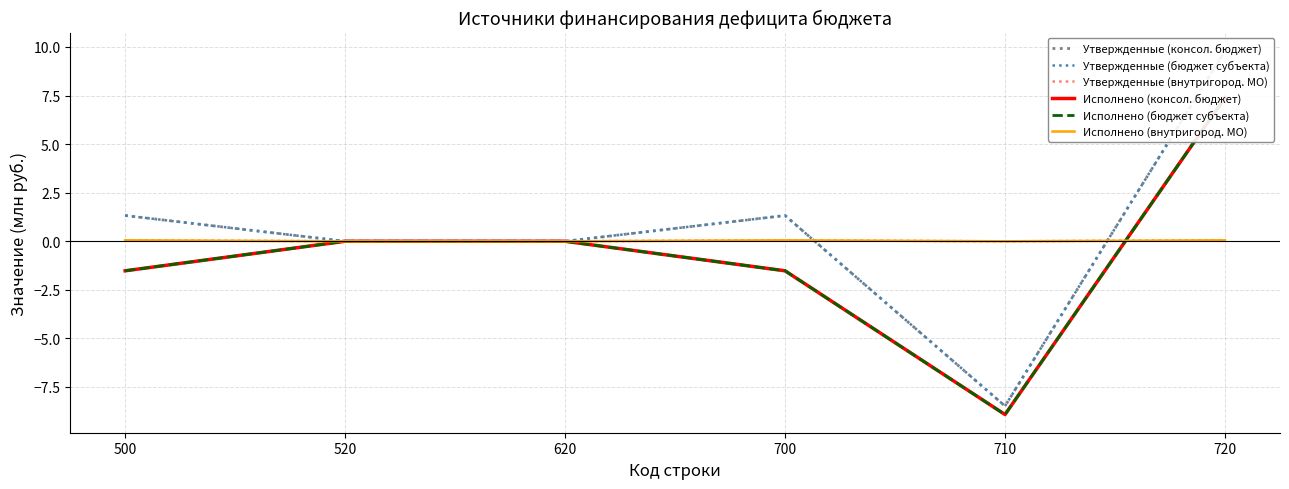

Is the value of Исполнено (консол. бюджет) at 720 greater than the value of Исполнено (внутригород. МО) at 500?

Yes